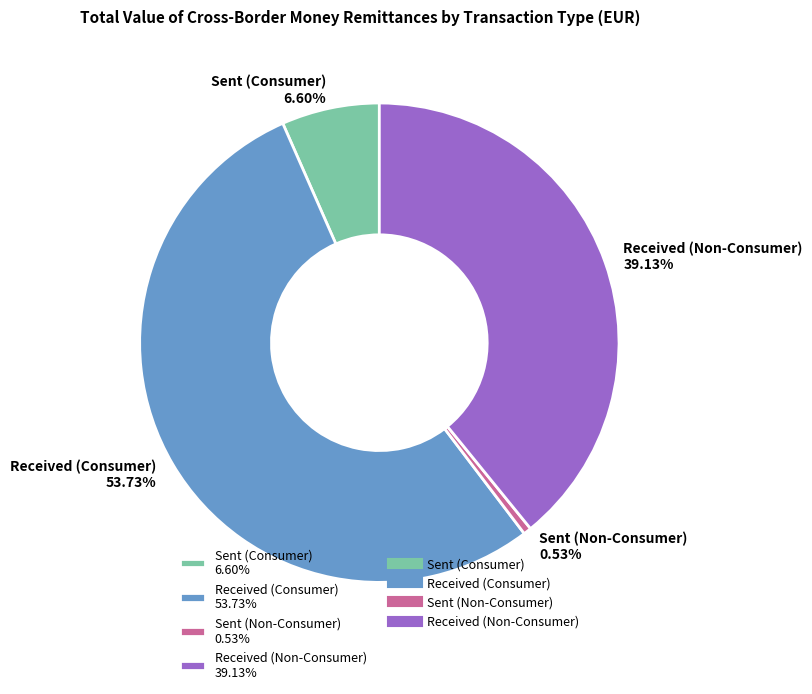

Which category has the biggest portion of the pie?

Received (Consumer)